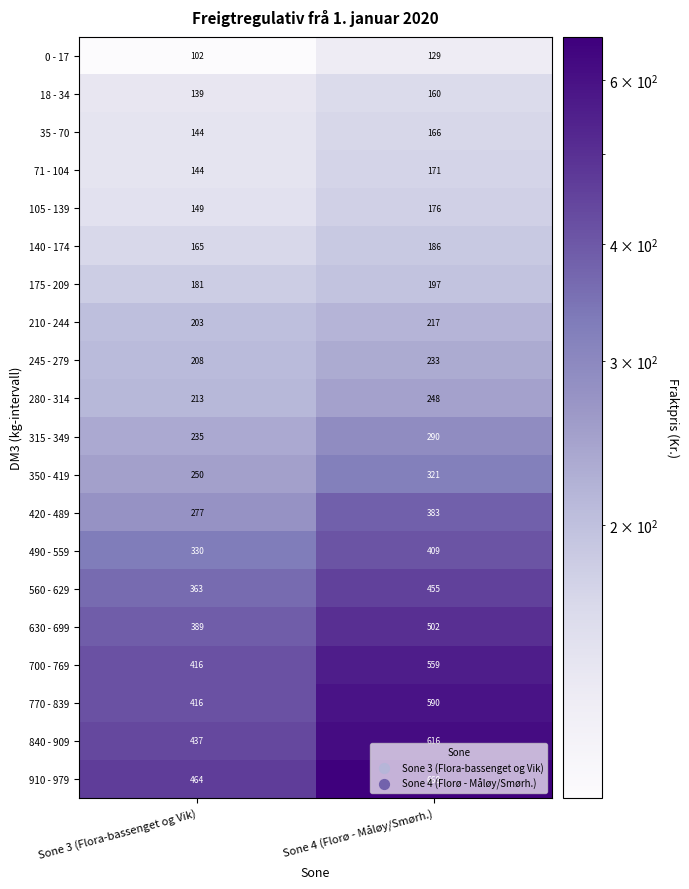

Which series has the largest range (max minus min)?

910 - 979